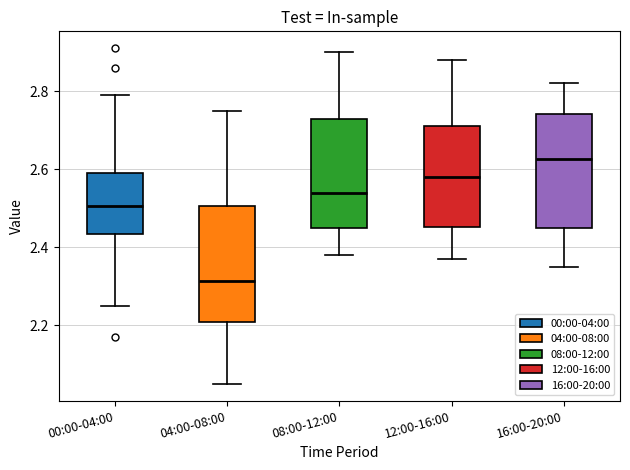

Reading left to right, transcribe this box plot: for each box, give where its median line is, the range the box spans, and where its two whiskers end, as read against the y-axis. The values are not printed on the chart, so give them approximately, as read against the axis.

00:00-04:00: median 2.50, box 2.44 to 2.60, whiskers 2.26 to 2.80
04:00-08:00: median 2.32, box 2.22 to 2.50, whiskers 2.06 to 2.76
08:00-12:00: median 2.54, box 2.46 to 2.72, whiskers 2.38 to 2.90
12:00-16:00: median 2.58, box 2.46 to 2.72, whiskers 2.38 to 2.88
16:00-20:00: median 2.62, box 2.46 to 2.74, whiskers 2.36 to 2.82